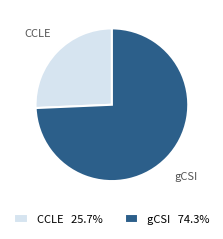

Between CCLE and gCSI, which is larger?

gCSI